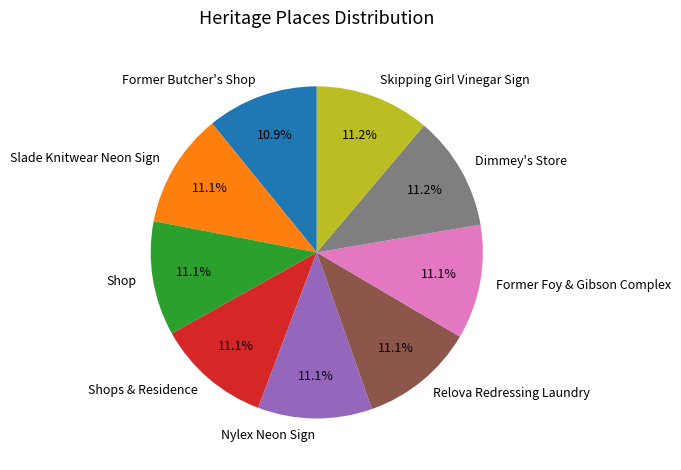

Approximately how many times larger is the value at Relova Redressing Laundry compared to Shop?

1.0